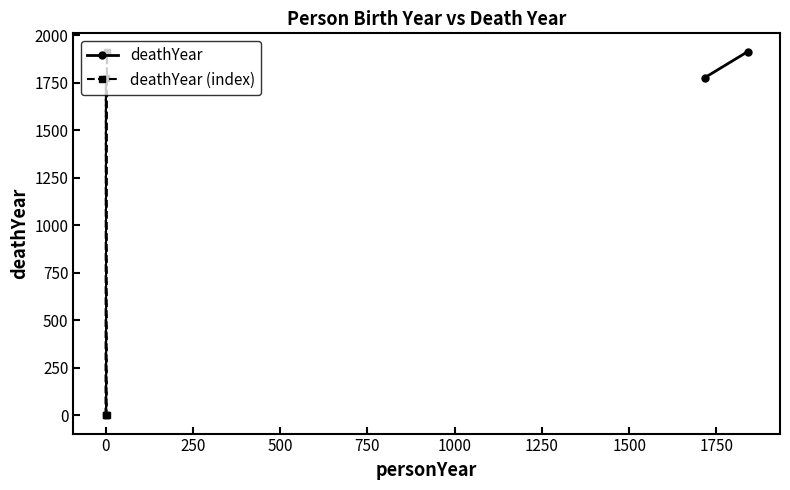

In deathYear (index), how many points are higher than both neighbors (excluding endpoints)?

1